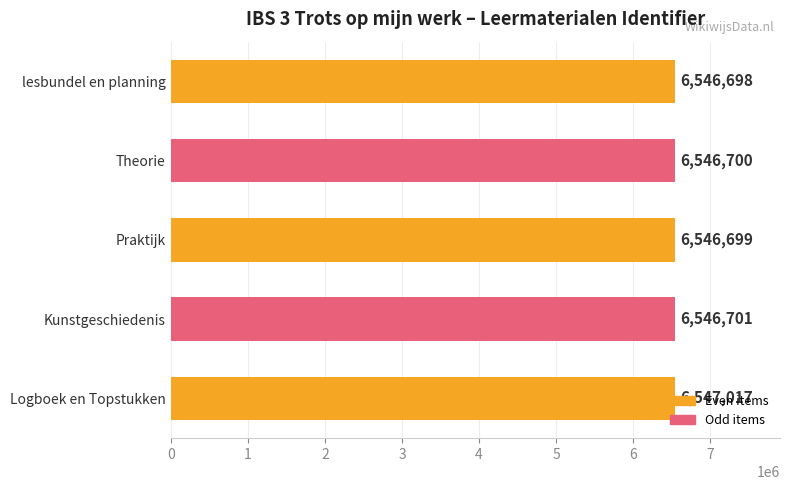

Where is the data nearest to the value 6546857?

Kunstgeschiedenis